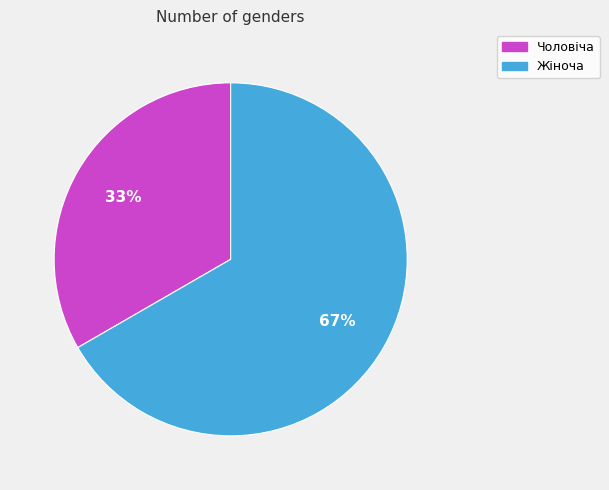

To the nearest percent, what is the average slice percentage?

50%